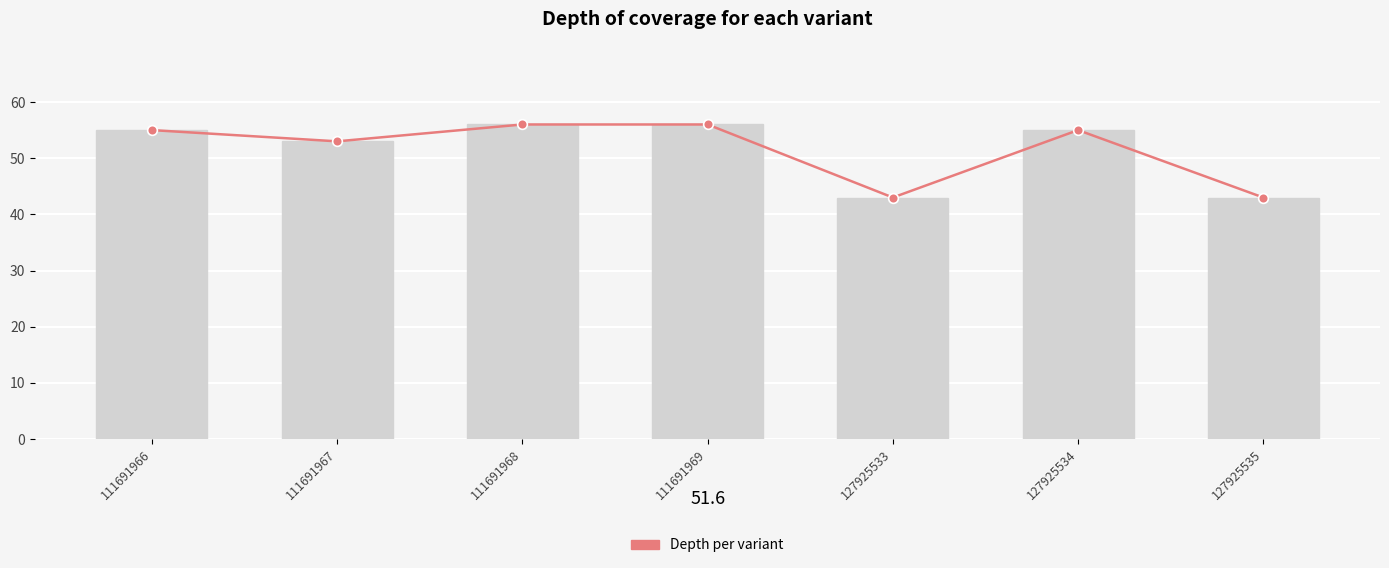

Reading left to right, transcribe all the data shown in this chart.

Depth per variant: 55	53	56	56	43	55	43
depth: 55	53	56	56	43	55	43